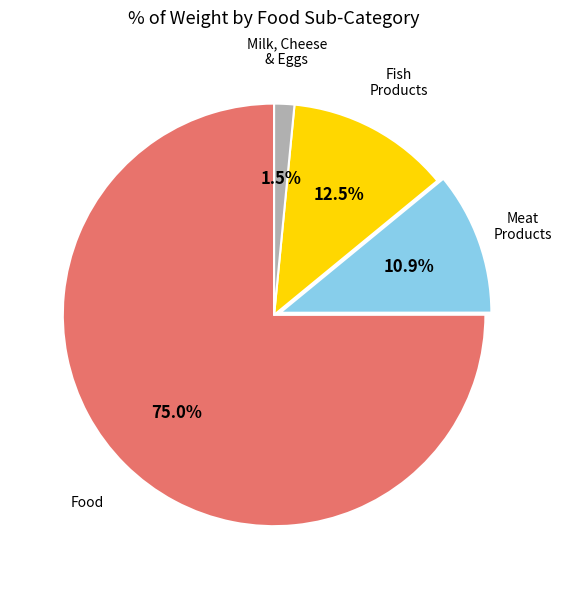

Does any single category account for the majority?

Yes